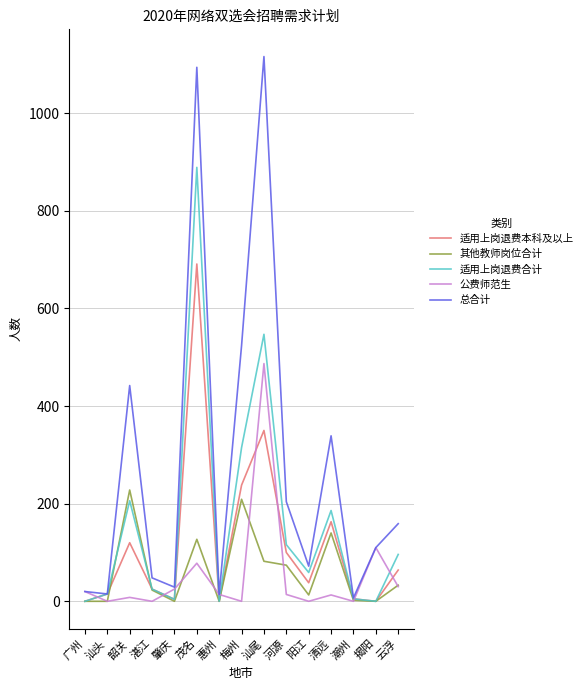

The 总合计 series shows 1094 at 茂名. True or false?

True